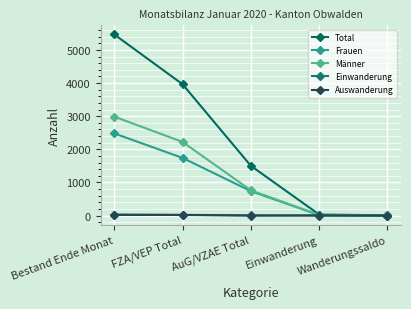

What is the total value across all series at Bestand Ende Monat?

10987